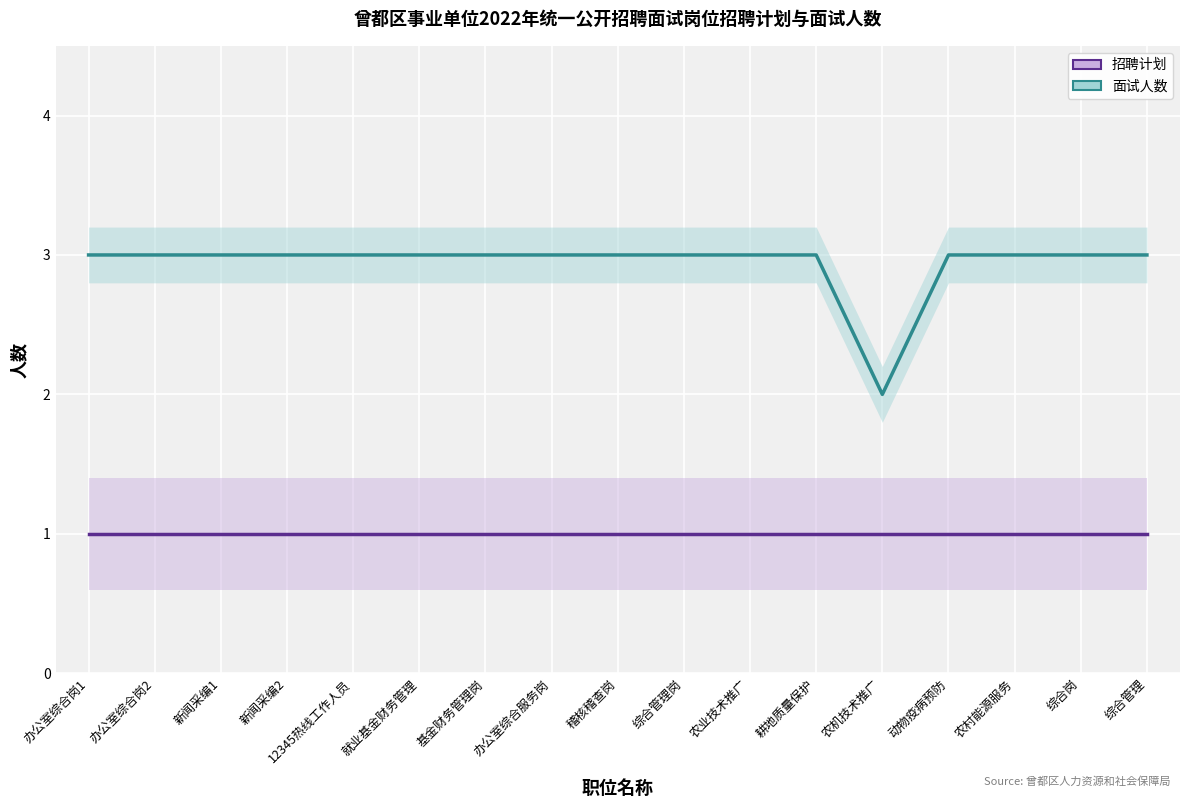

Reading left to right, extract all data points from this chart.

招聘计划: 办公室综合岗1=1	办公室综合岗2=1	新闻采编1=1	新闻采编2=1	12345热线工作人员=1	就业基金财务管理=1	基金财务管理岗=1	办公室综合服务岗=1	稽核稽查岗=1	综合管理岗=1	农业技术推广=1	耕地质量保护=1	农机技术推广=1	动物疫病预防=1	农村能源服务=1	综合岗=1	综合管理=1
面试人数: 办公室综合岗1=3	办公室综合岗2=3	新闻采编1=3	新闻采编2=3	12345热线工作人员=3	就业基金财务管理=3	基金财务管理岗=3	办公室综合服务岗=3	稽核稽查岗=3	综合管理岗=3	农业技术推广=3	耕地质量保护=3	农机技术推广=2	动物疫病预防=3	农村能源服务=3	综合岗=3	综合管理=3